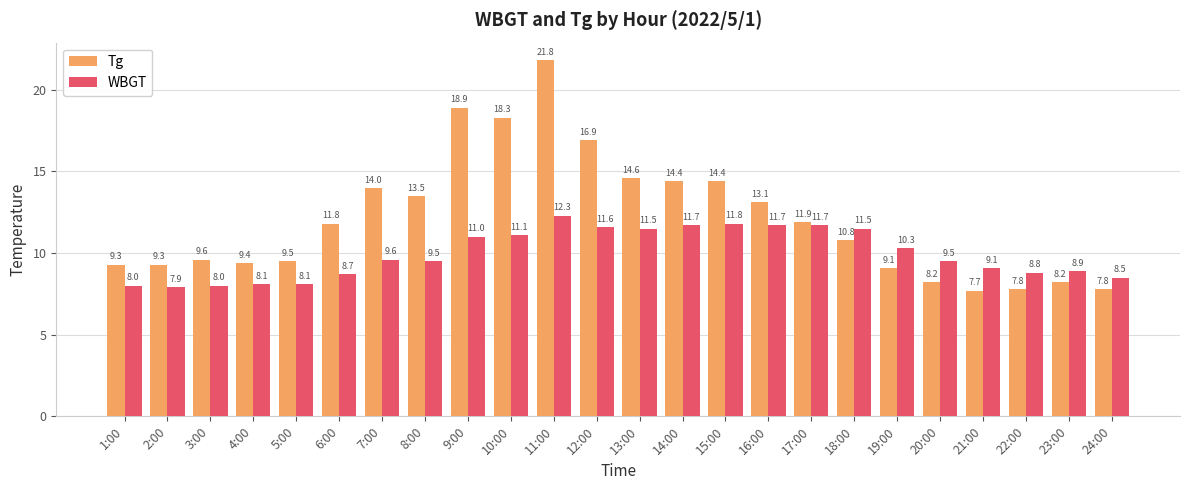

What is the sum of the WBGT values at 16:00 and 2:00?

19.6